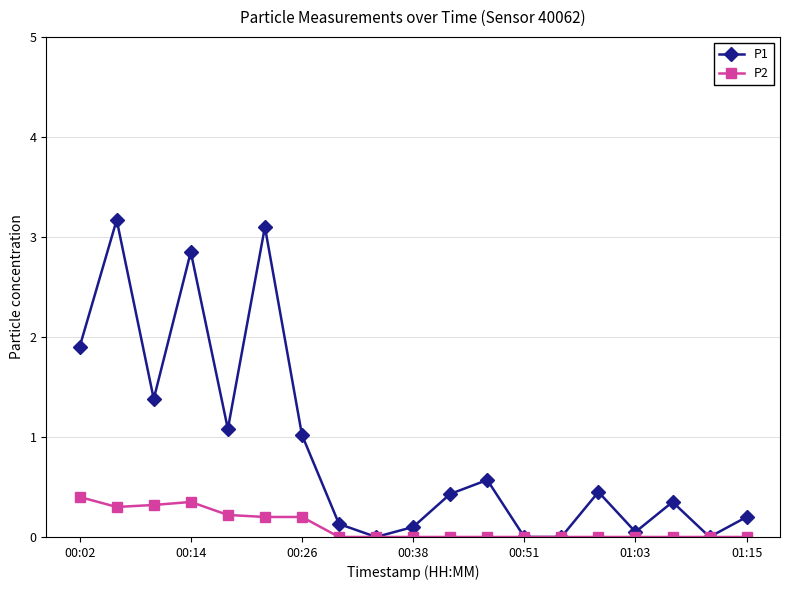

How many distinct data groups are displayed?

2